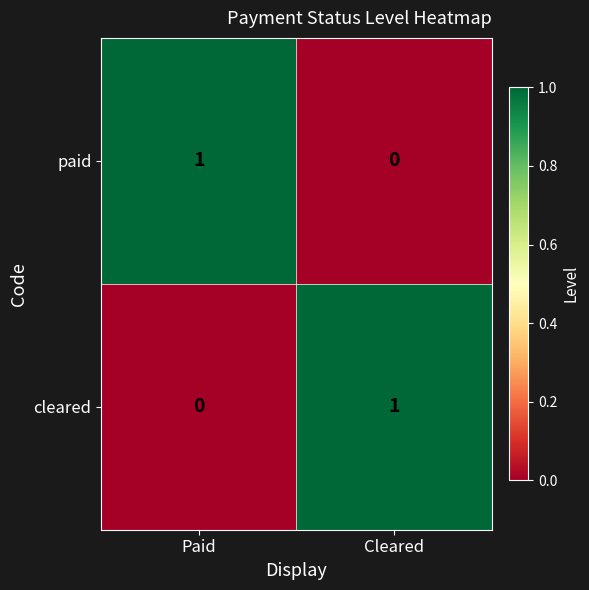

The paid series shows 1 at Paid. True or false?

True